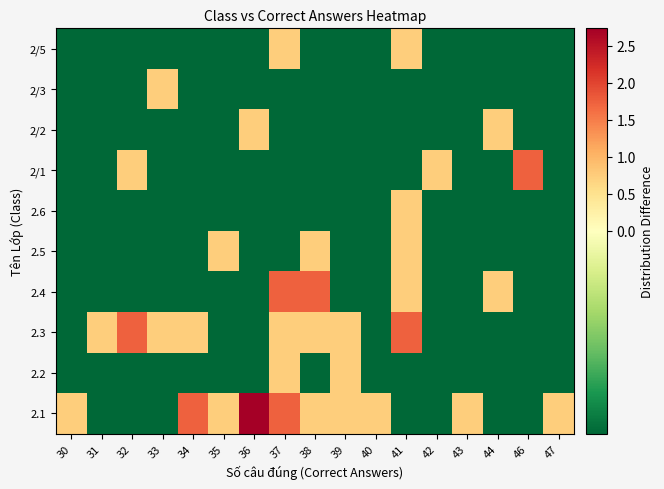

At how many categories does at least one series exceed 1?

7